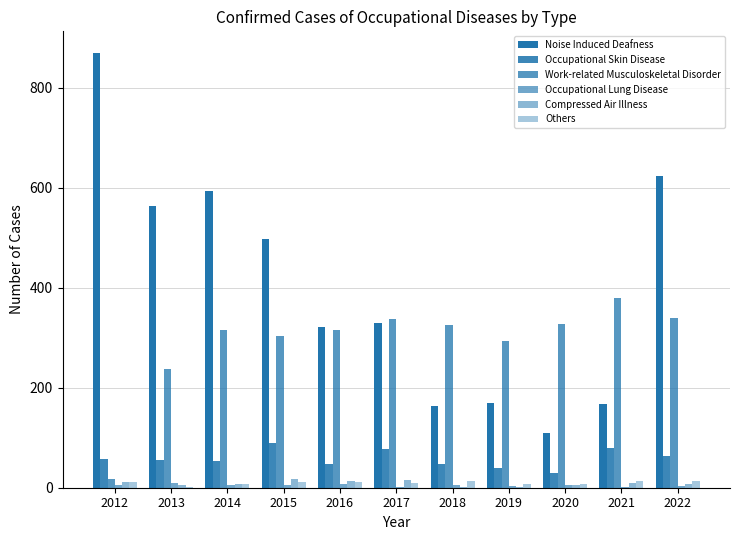

How many groups of bars are there?

11